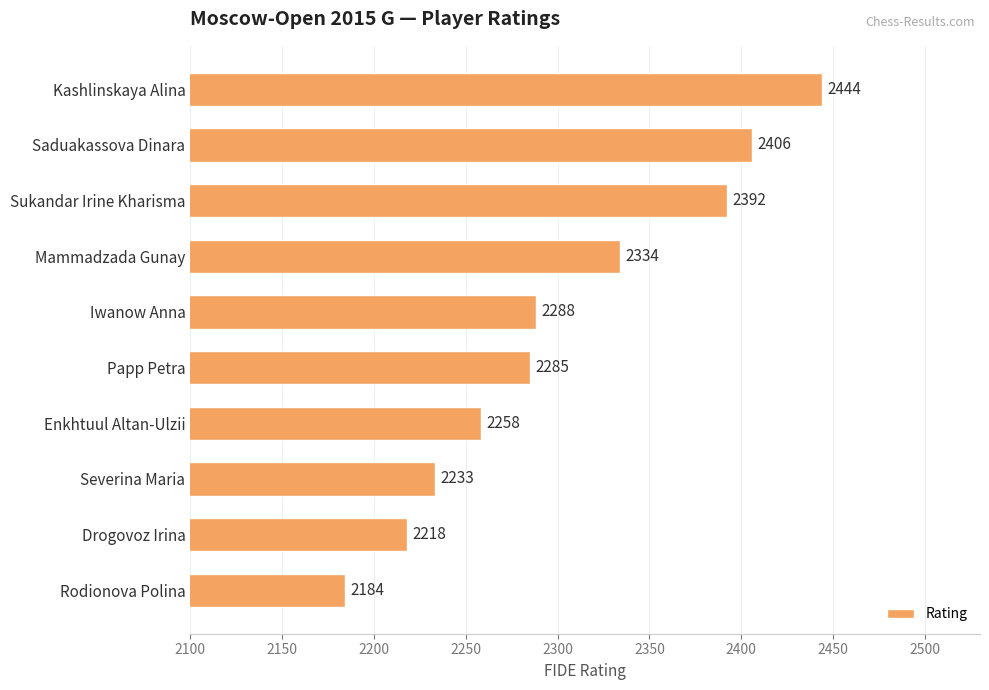

List the labels in order of value, smallest first.

Rodionova Polina, Drogovoz Irina, Severina Maria, Enkhtuul Altan-Ulzii, Papp Petra, Iwanow Anna, Mammadzada Gunay, Sukandar Irine Kharisma, Saduakassova Dinara, Kashlinskaya Alina